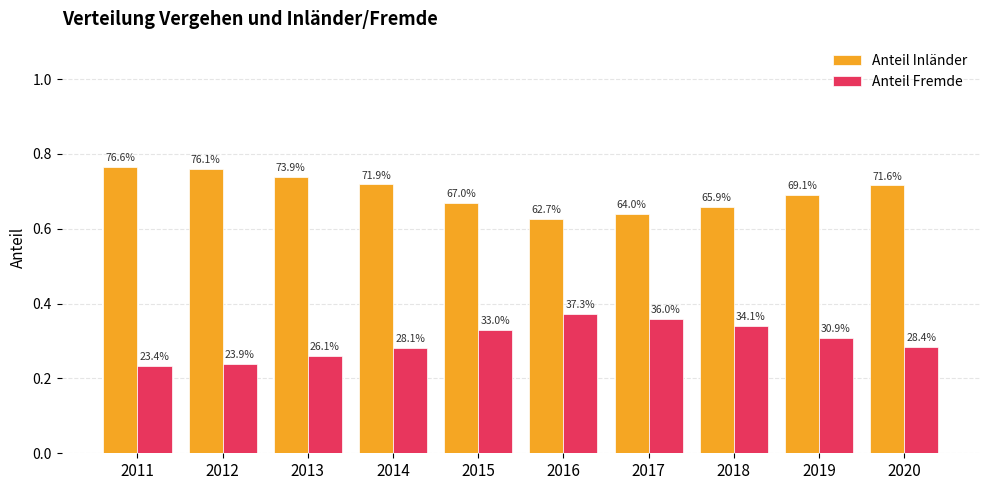

What is the average value of the Anteil Inländer series?

0.7